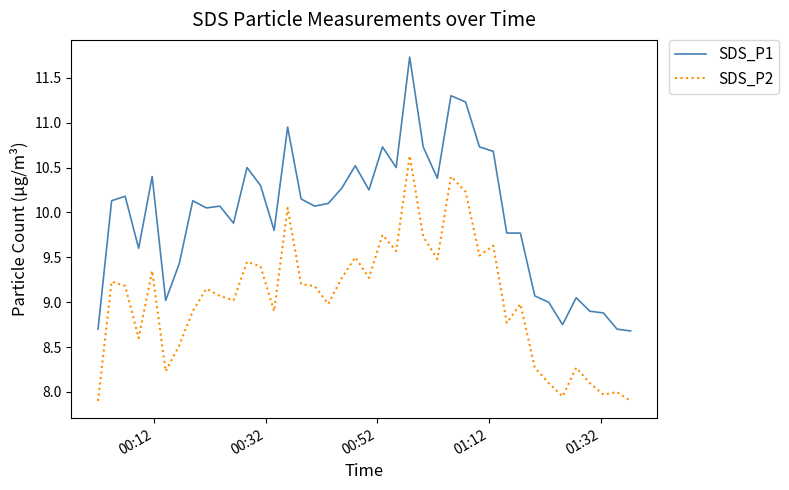

Which series has the largest total across all categories?

SDS_P1